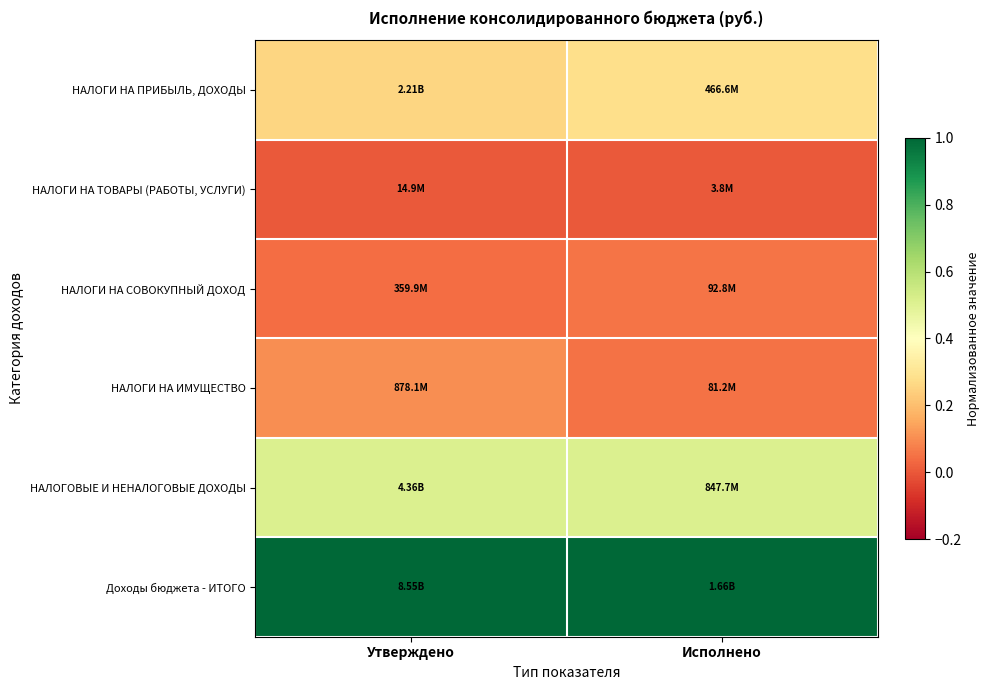

Rank the series at Утверждено from lowest to highest value.

НАЛОГИ НА ТОВАРЫ (РАБОТЫ, УСЛУГИ), НАЛОГИ НА СОВОКУПНЫЙ ДОХОД, НАЛОГИ НА ИМУЩЕСТВО, НАЛОГИ НА ПРИБЫЛЬ, ДОХОДЫ, НАЛОГОВЫЕ И НЕНАЛОГОВЫЕ ДОХОДЫ, Доходы бюджета - ИТОГО